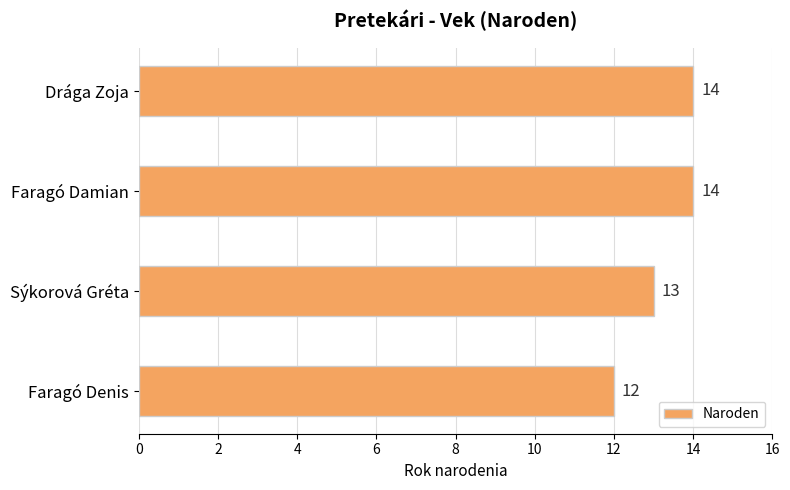

Reading bottom to top, extract all data points from this chart.

12	13	14	14